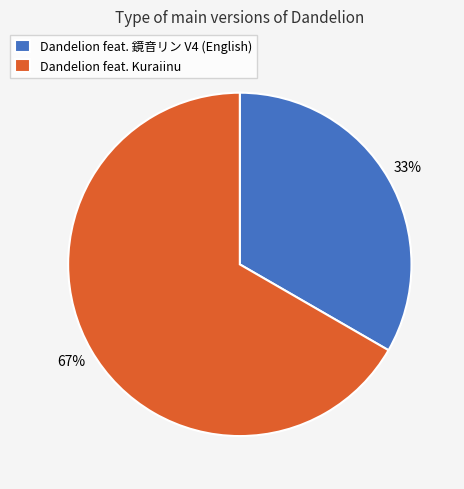

Is there any slice that represents more than half of the pie?

Yes